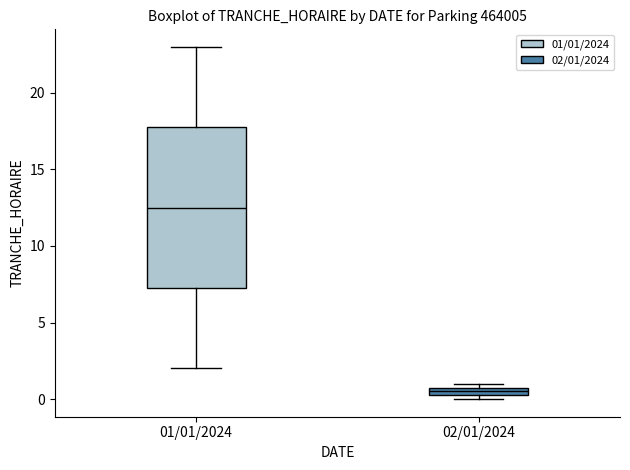

Comparing the boxes themselves (not the whiskers), which one is the tallest?

01/01/2024